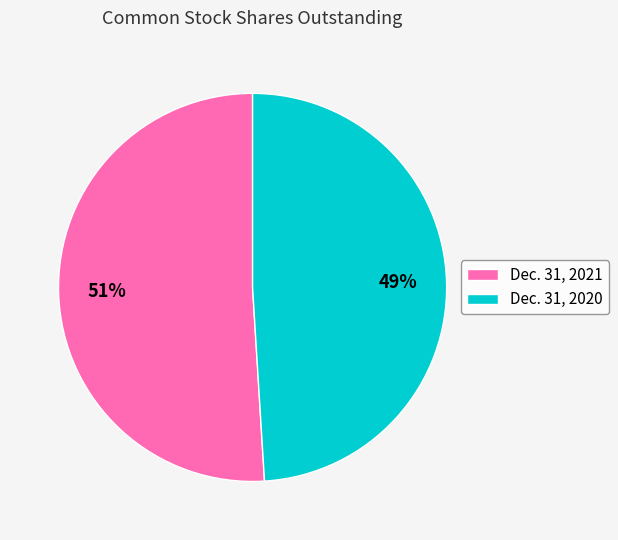

Which slice is the smallest?

Dec. 31, 2020